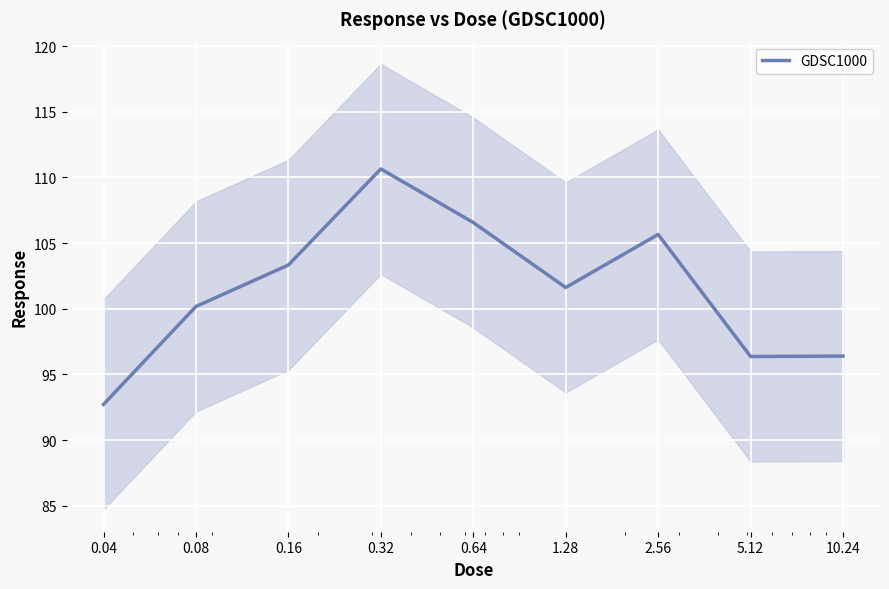

What is the change in value from 0.32 to 0.64?

-4.1